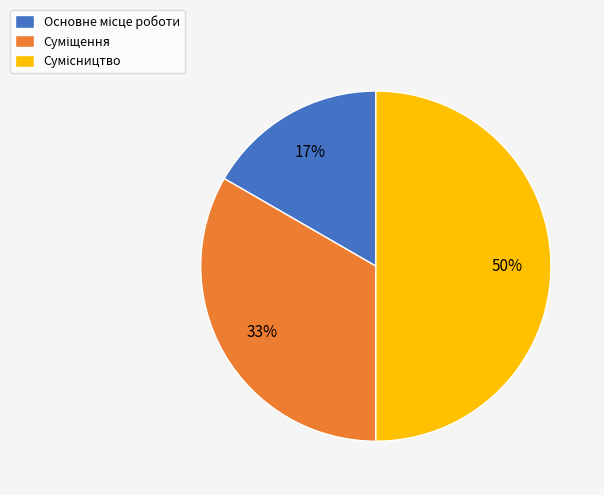

How many segments does this pie chart have?

3